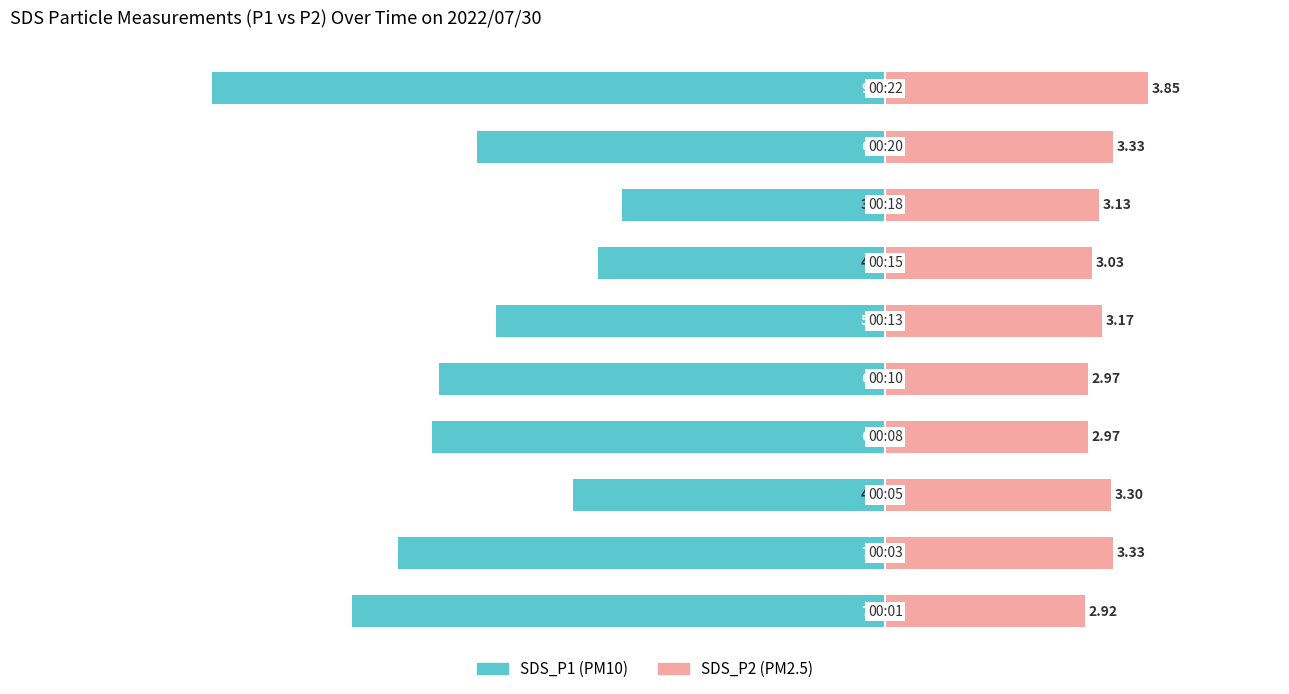

What is the difference between the maximum and minimum values in the SDS_P1 series?

6.0